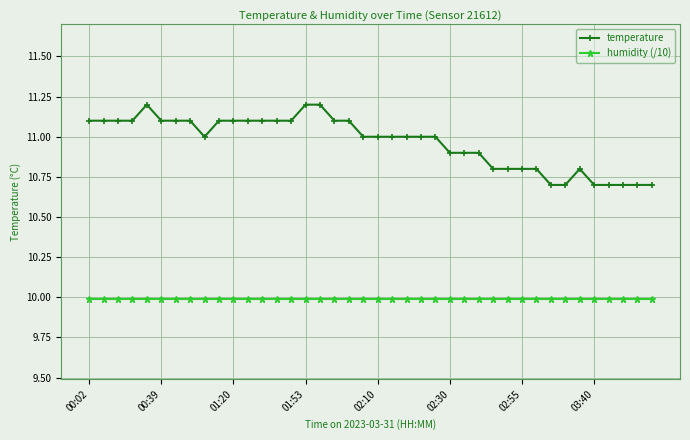

Count the temperature values in the range 10 to 11.

22